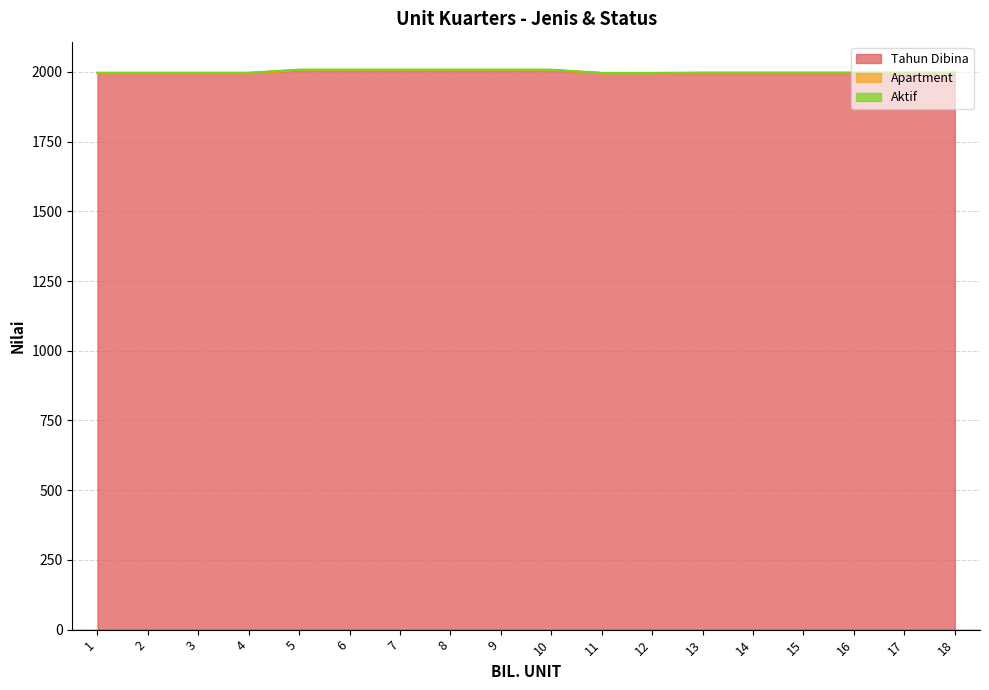

True or false: Aktif and Apartment cross at least once.

False